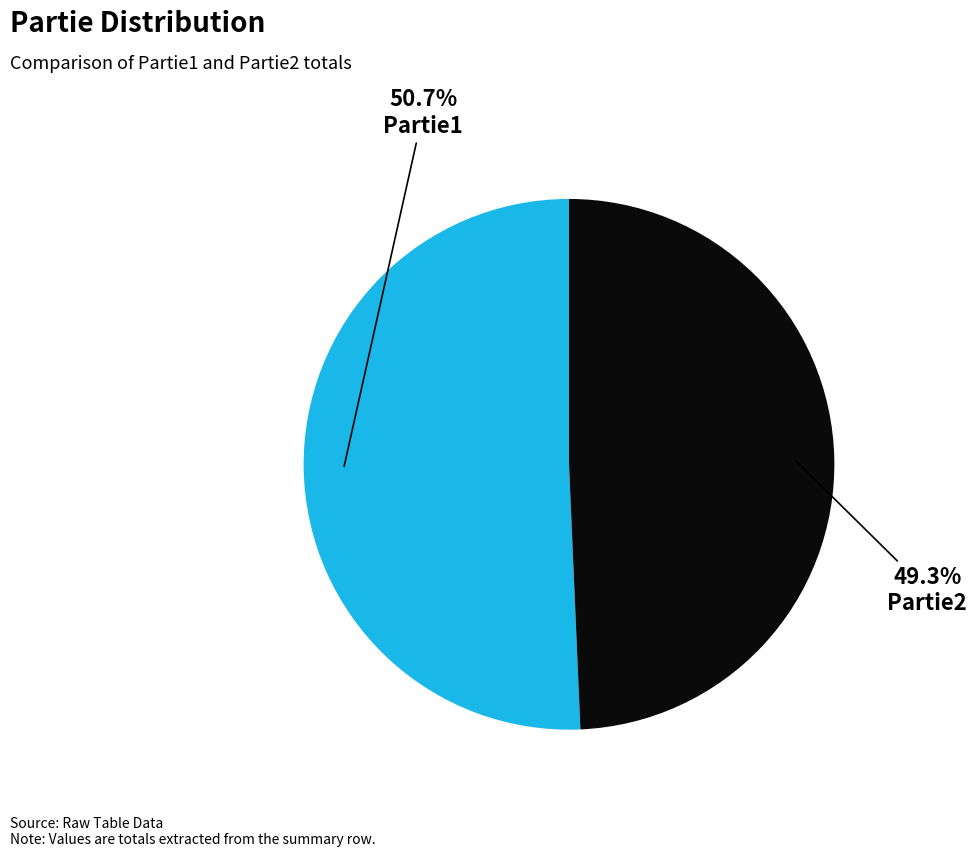

Is there any slice that represents more than half of the pie?

Yes